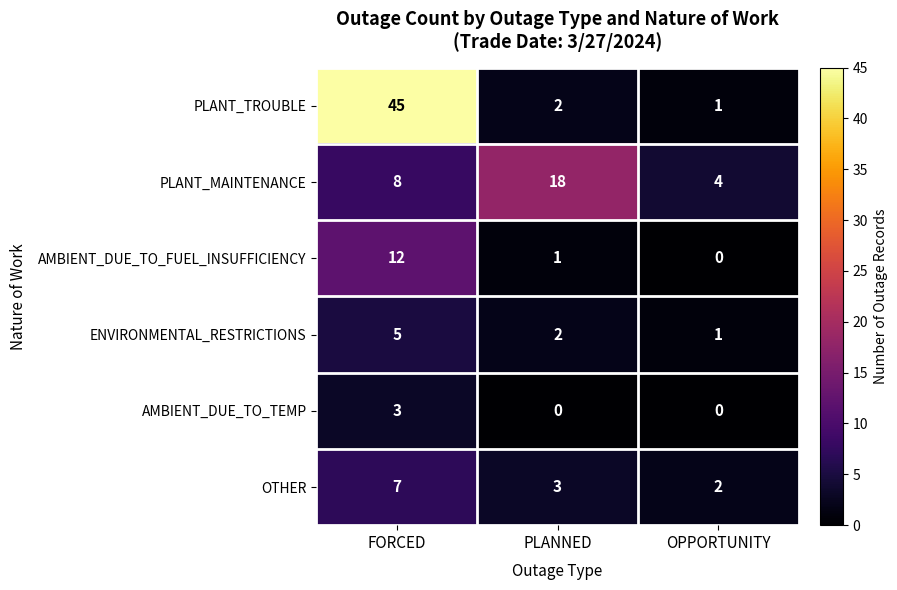

Which series has the largest range (max minus min)?

PLANT_TROUBLE